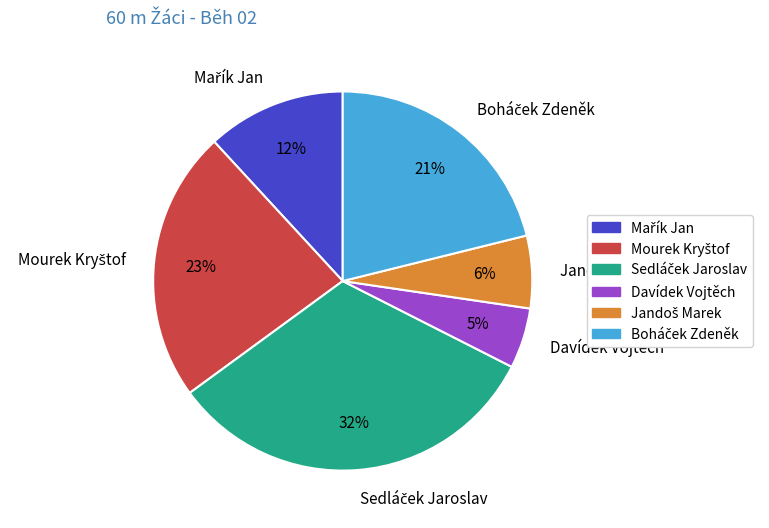

To the nearest percent, what is the average slice percentage?

17%